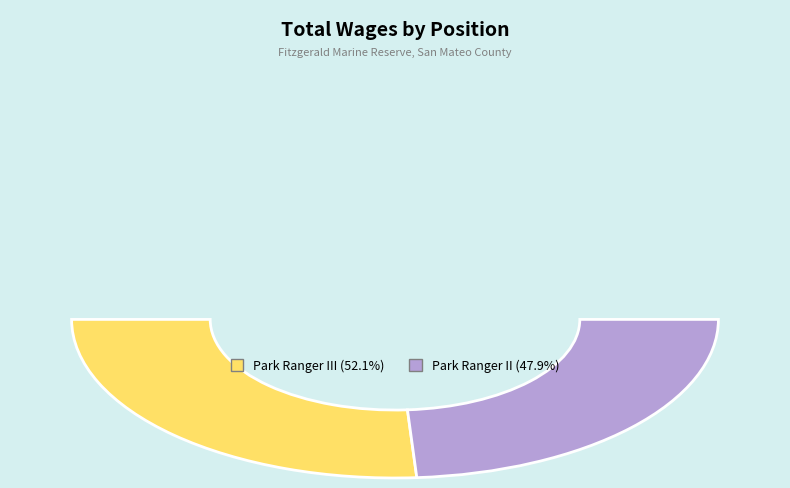

To the nearest percent, what is the difference between the largest and smallest slice percentages?

4%